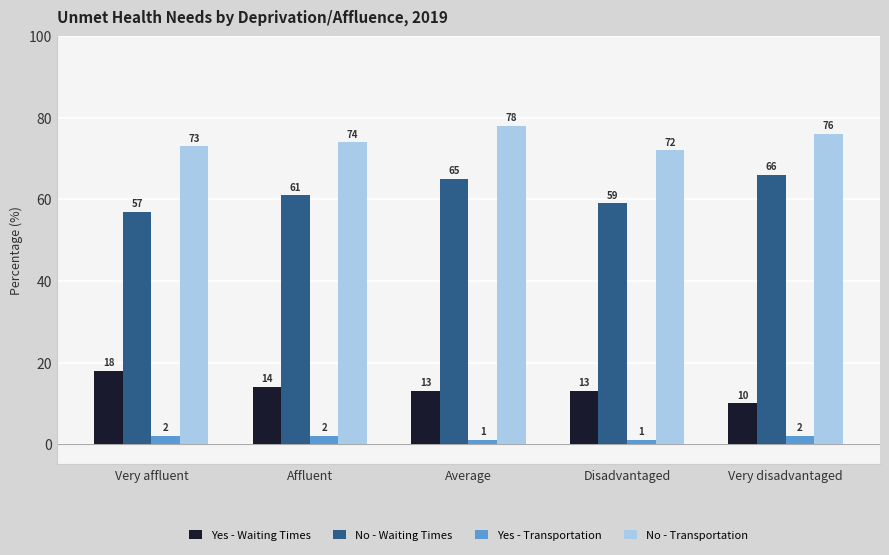

What is the sum of the Yes - Transportation values at Disadvantaged and Affluent?

3